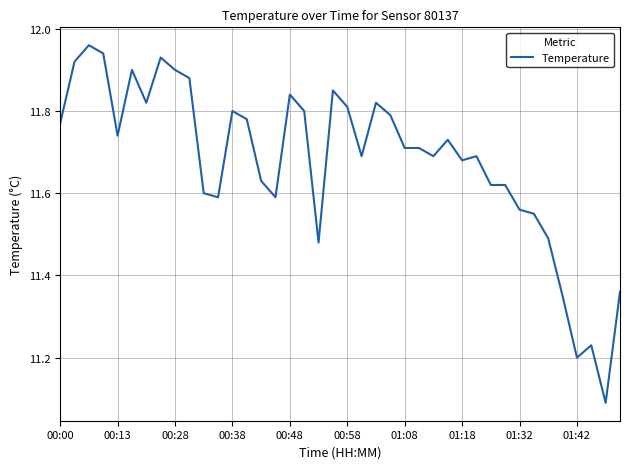

What is the difference between the maximum and minimum values?

0.9